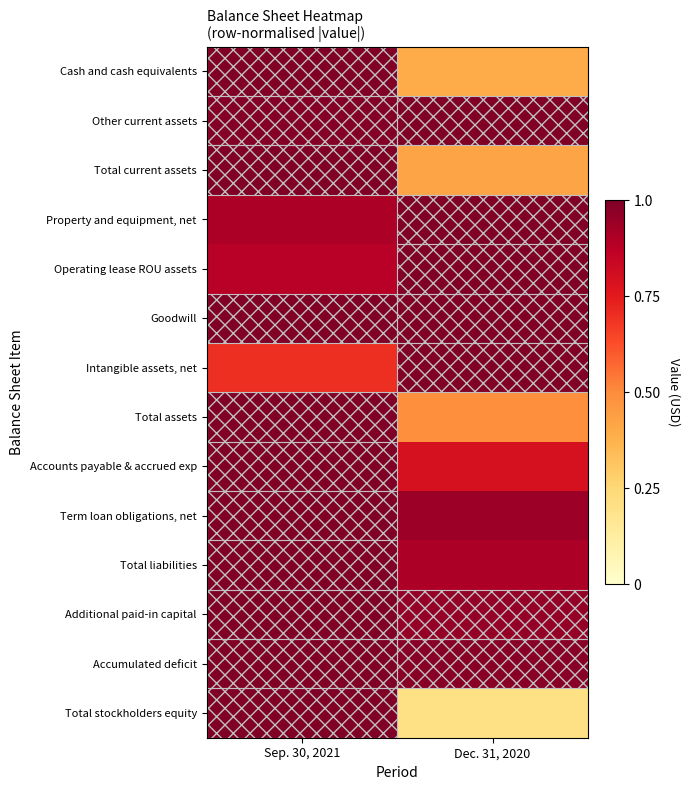

Reading left to right, list all the values displayed in this chart.

Cash and cash equivalents: Sep. 30, 2021=1.0	Dec. 31, 2020=0.4
Other current assets: Sep. 30, 2021=1.0	Dec. 31, 2020=1.0
Total current assets: Sep. 30, 2021=1.0	Dec. 31, 2020=0.4
Property and equipment, net: Sep. 30, 2021=0.9	Dec. 31, 2020=1.0
Operating lease ROU assets: Sep. 30, 2021=0.9	Dec. 31, 2020=1.0
Goodwill: Sep. 30, 2021=1.0	Dec. 31, 2020=1.0
Intangible assets, net: Sep. 30, 2021=0.7	Dec. 31, 2020=1.0
Total assets: Sep. 30, 2021=1.0	Dec. 31, 2020=0.5
Accounts payable & accrued exp: Sep. 30, 2021=1.0	Dec. 31, 2020=0.8
Term loan obligations, net: Sep. 30, 2021=1.0	Dec. 31, 2020=0.9
Total liabilities: Sep. 30, 2021=1.0	Dec. 31, 2020=0.9
Additional paid-in capital: Sep. 30, 2021=1.0	Dec. 31, 2020=1.0
Accumulated deficit: Sep. 30, 2021=1.0	Dec. 31, 2020=1.0
Total stockholders equity: Sep. 30, 2021=1.0	Dec. 31, 2020=0.2